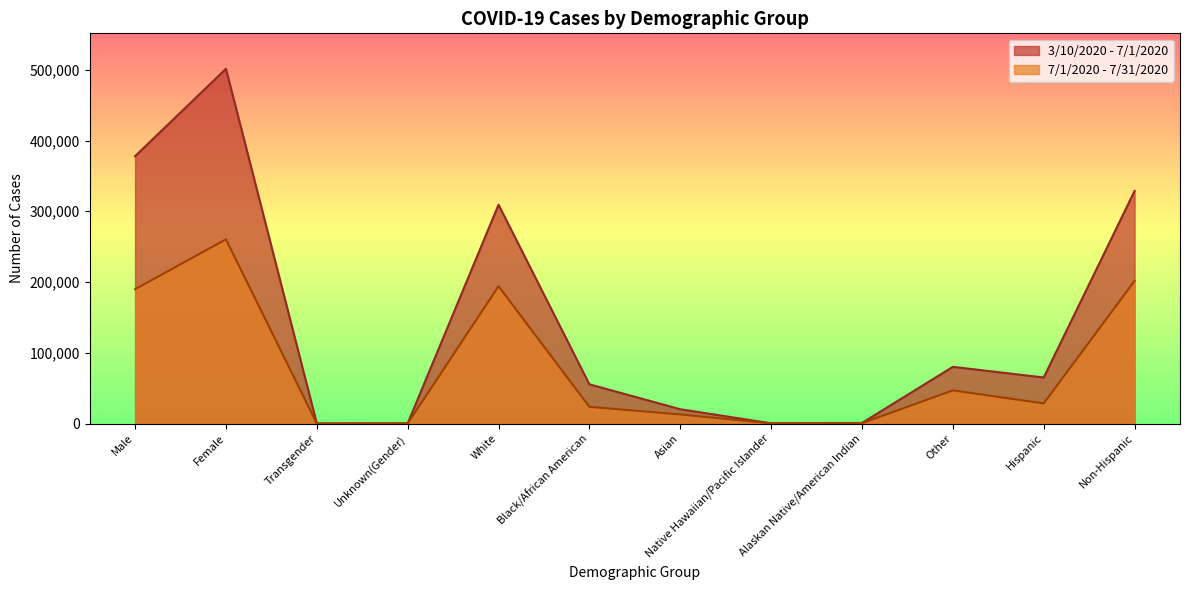

True or false: 7/1/2020 - 7/31/2020 and 3/10/2020 - 7/1/2020 cross at least once.

False